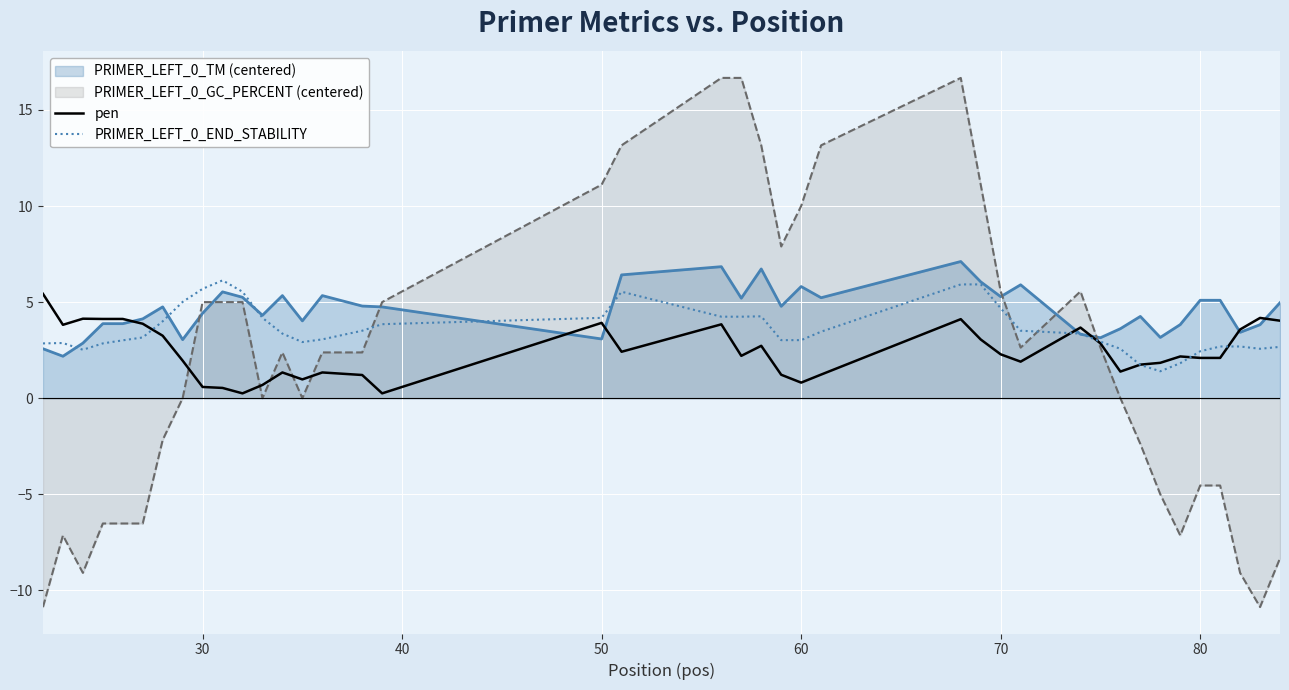

What value does the pen series have at 60?

0.8